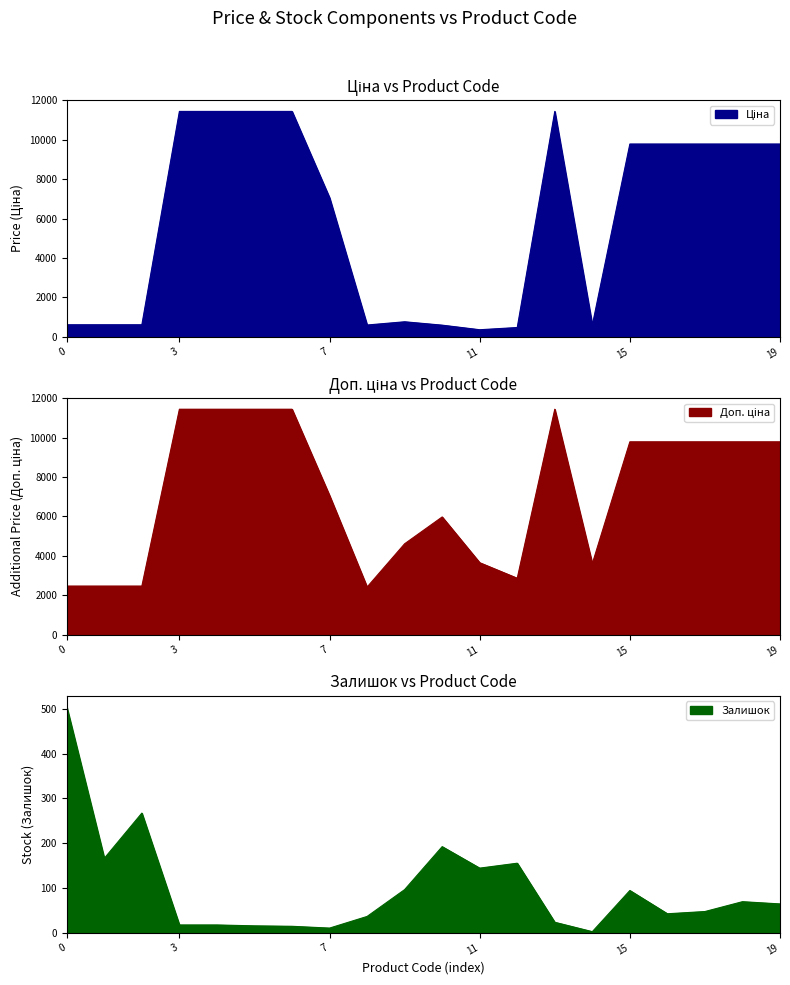

List the series in order of their peak value, lowest first.

Залишок, Ціна, Доп. ціна